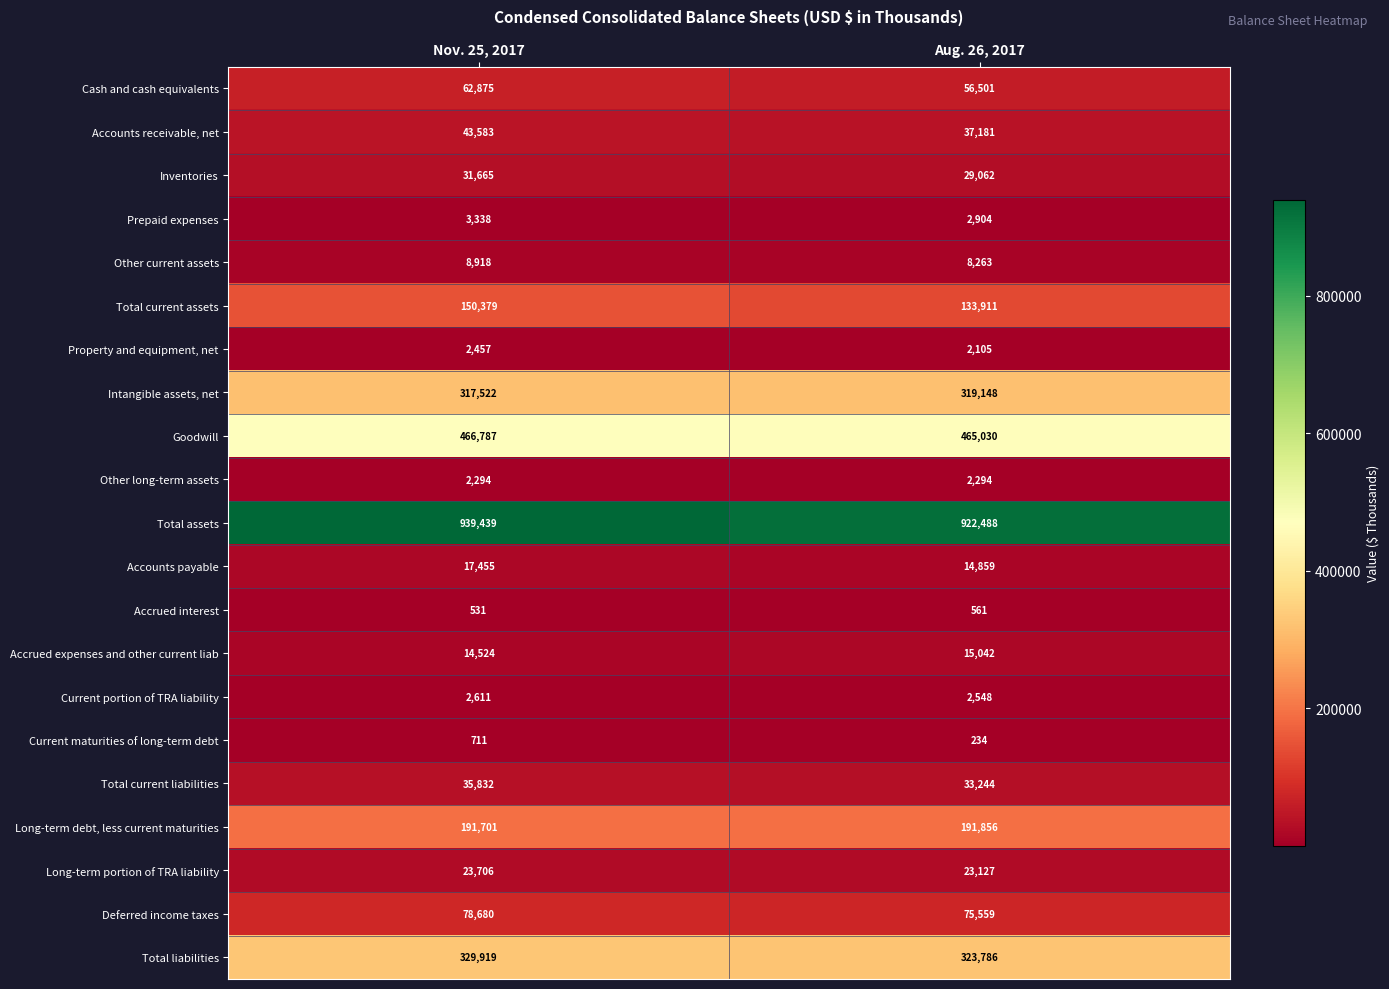

Which label corresponds to the largest value in the chart?

Nov. 25, 2017